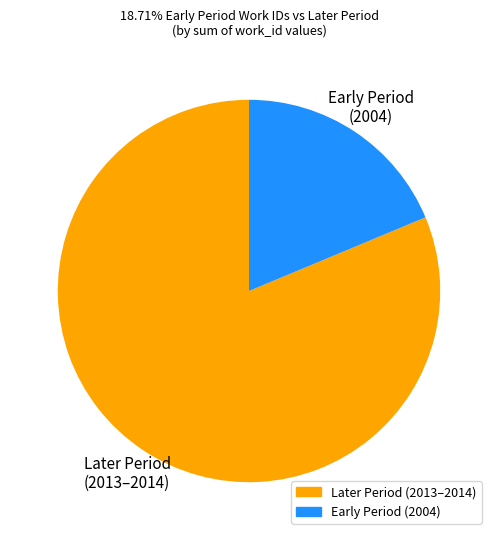

Is there a majority slice in this chart?

Yes